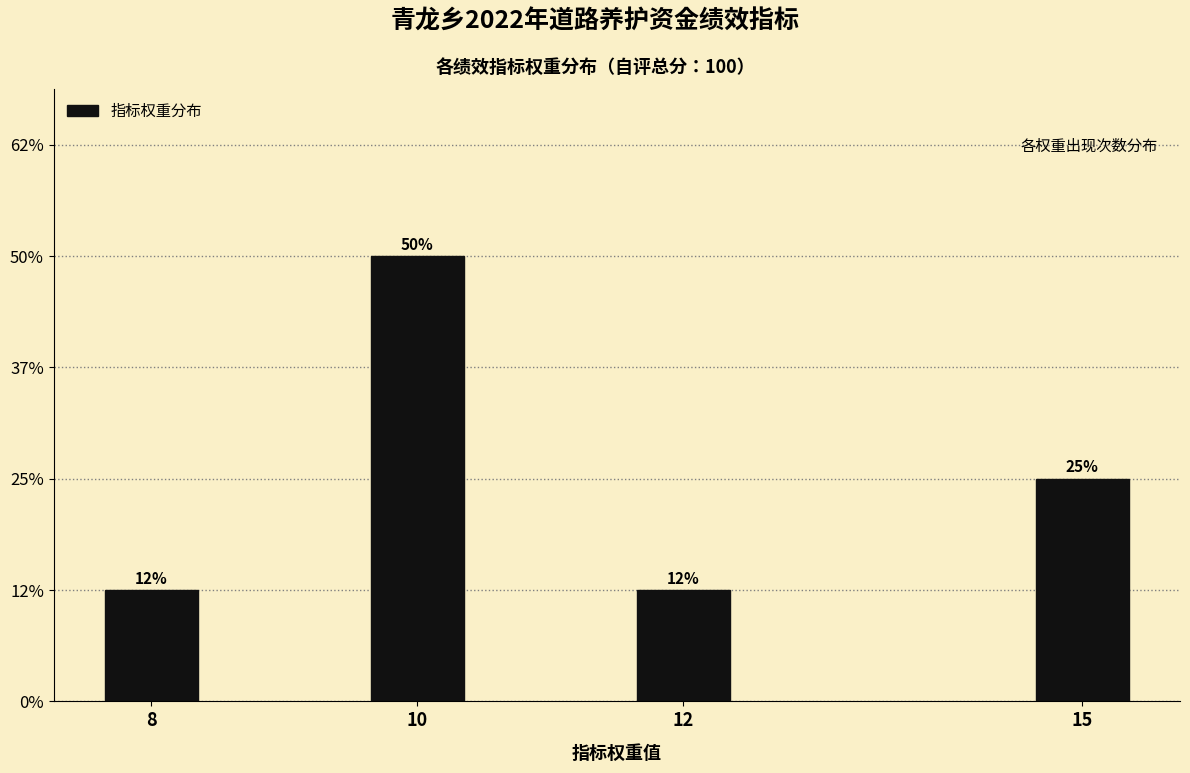

Are the bars horizontal?

No